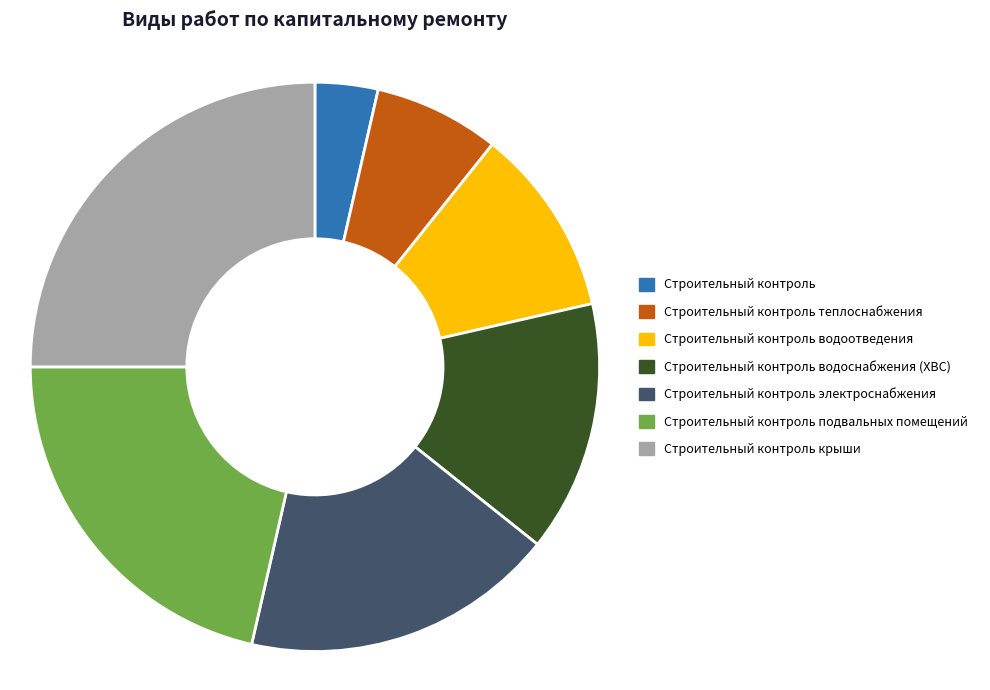

The Строительный контроль подвальных помещений slice represents 10% of the pie. True or false?

False